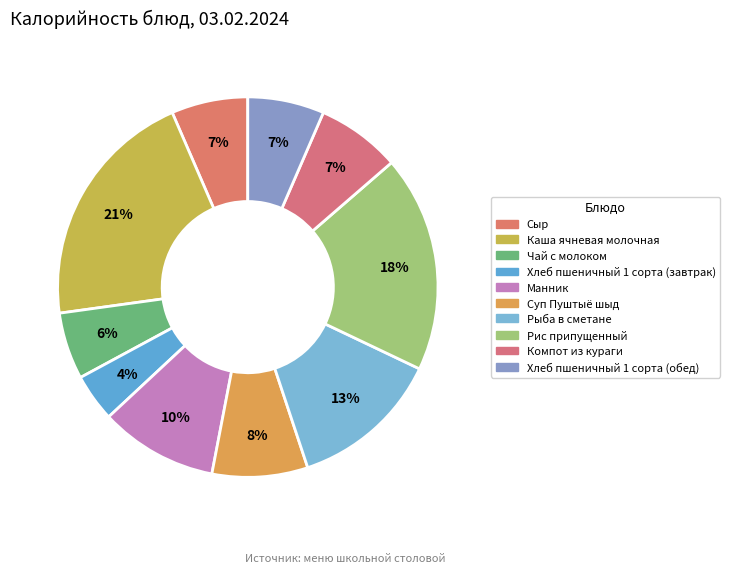

The Каша ячневая молочная slice represents 21% of the pie. True or false?

True